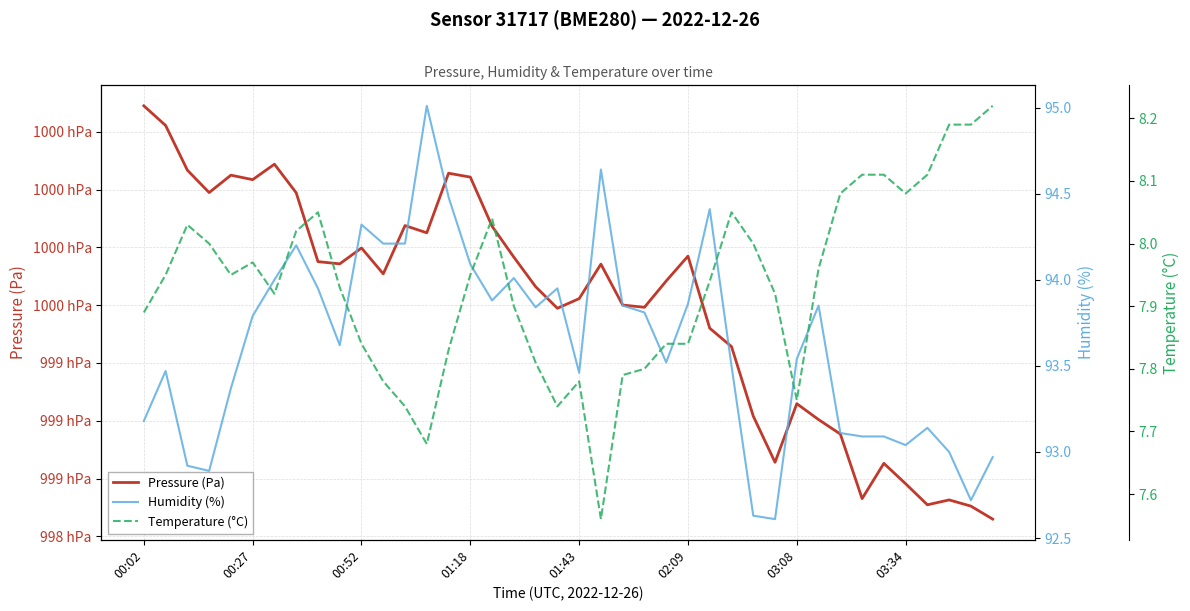

How many interior local valleys does the Temperature (°C) series have?

7